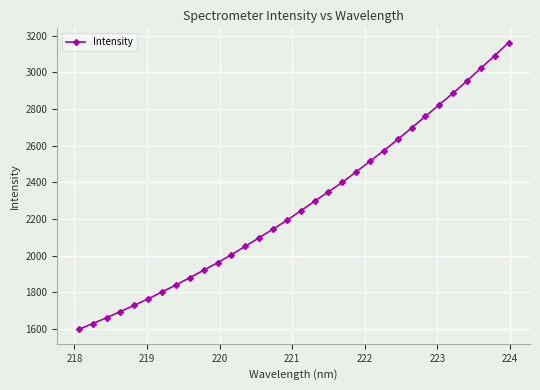

What is the difference between the maximum and minimum values?

1564.8